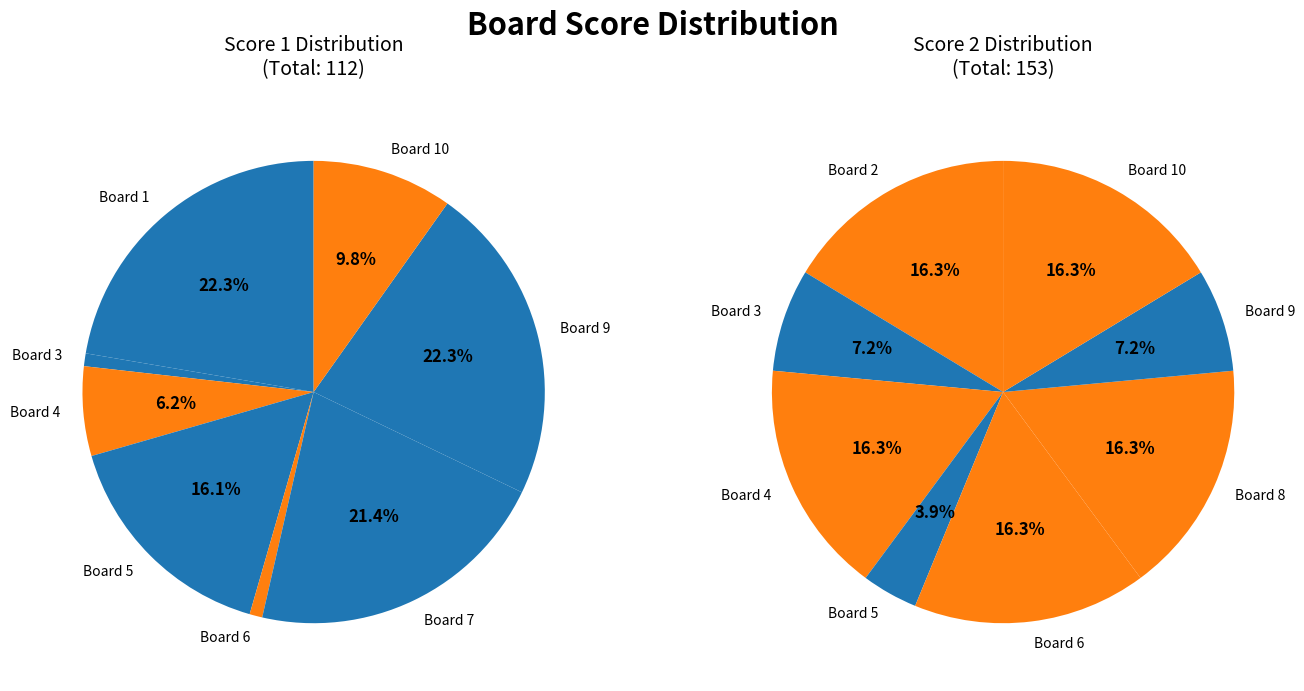

The 3 slice represents 11% of the pie. True or false?

False